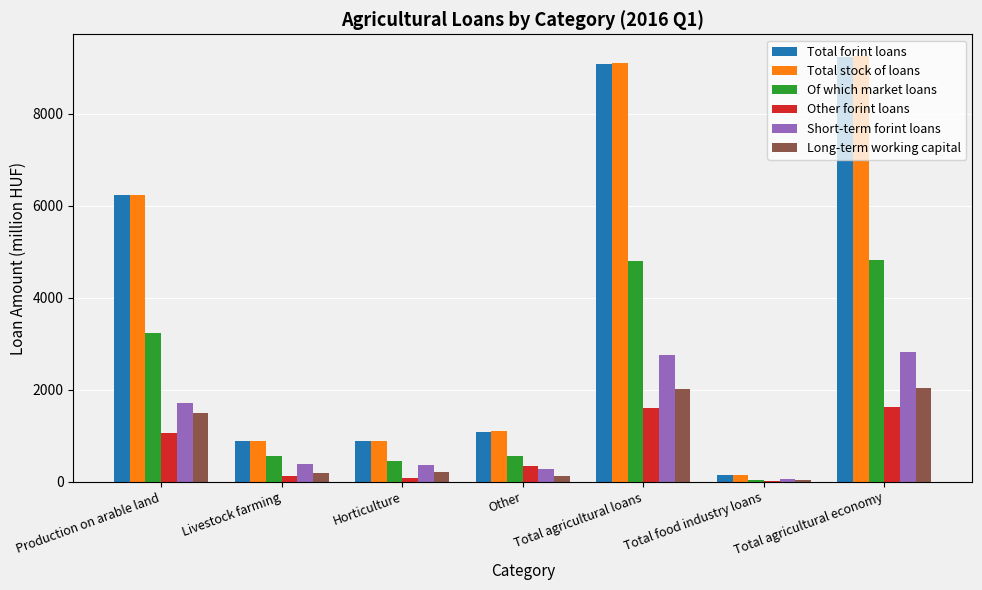

Where does the Short-term forint loans series first go above 379?

Production on arable land